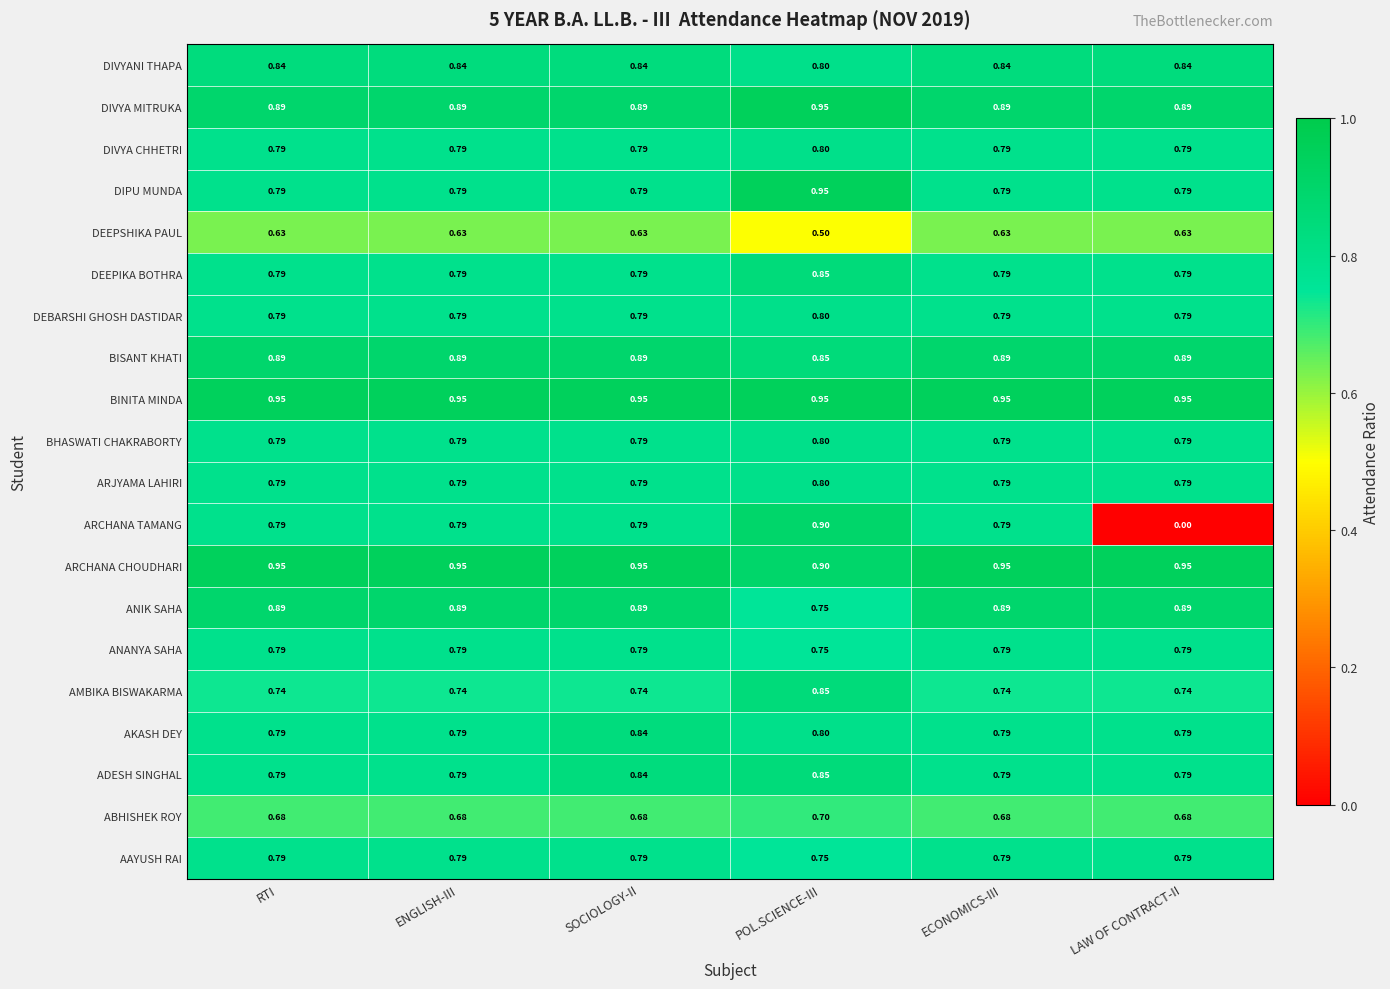

At which category is the sum across all series the highest?

POL.SCIENCE-III